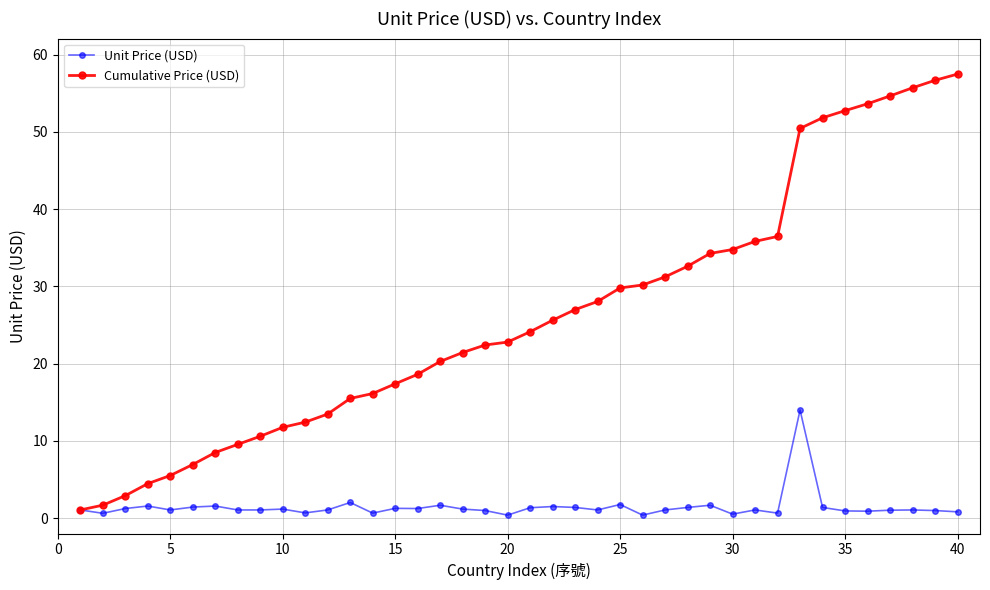

Which series has the largest total across all categories?

Cumulative Price (USD)